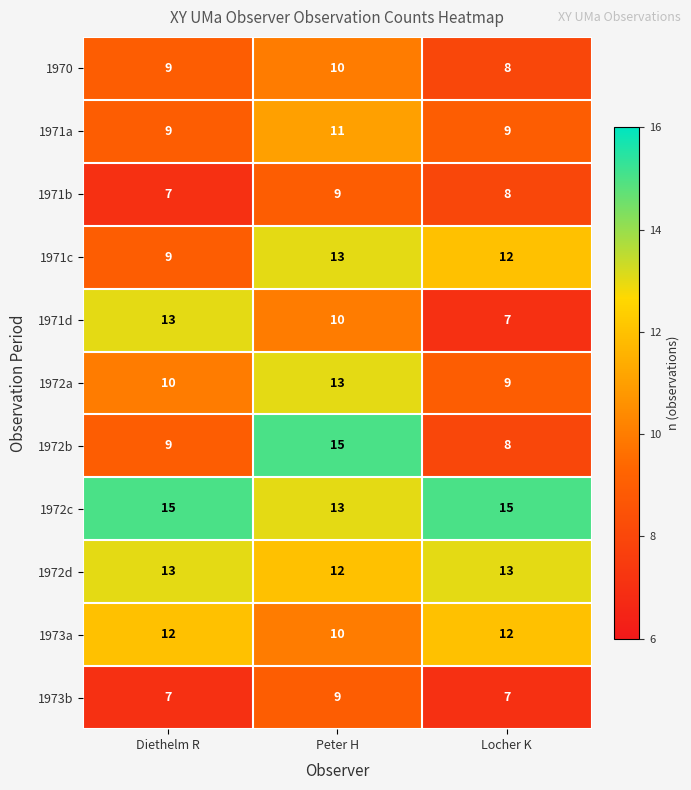

What is the highest value of the 1972d series?

13